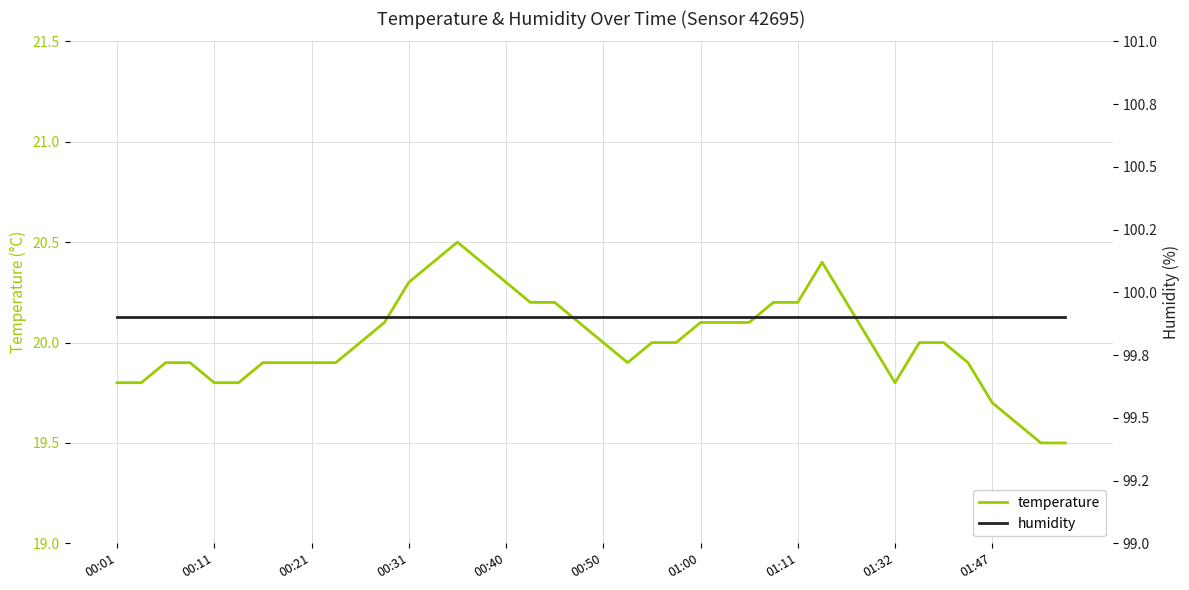

The temperature series shows 20.3 at 00:40. True or false?

True